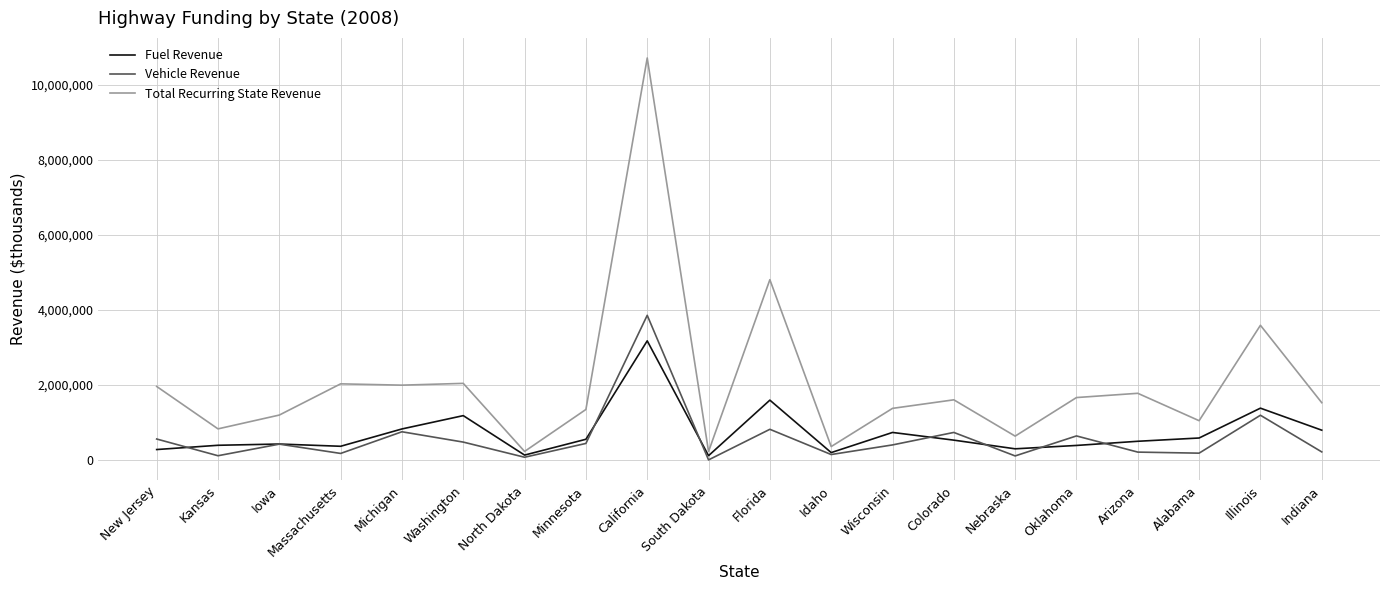

True or false: Total Recurring State Revenue and Fuel Revenue cross at least once.

False